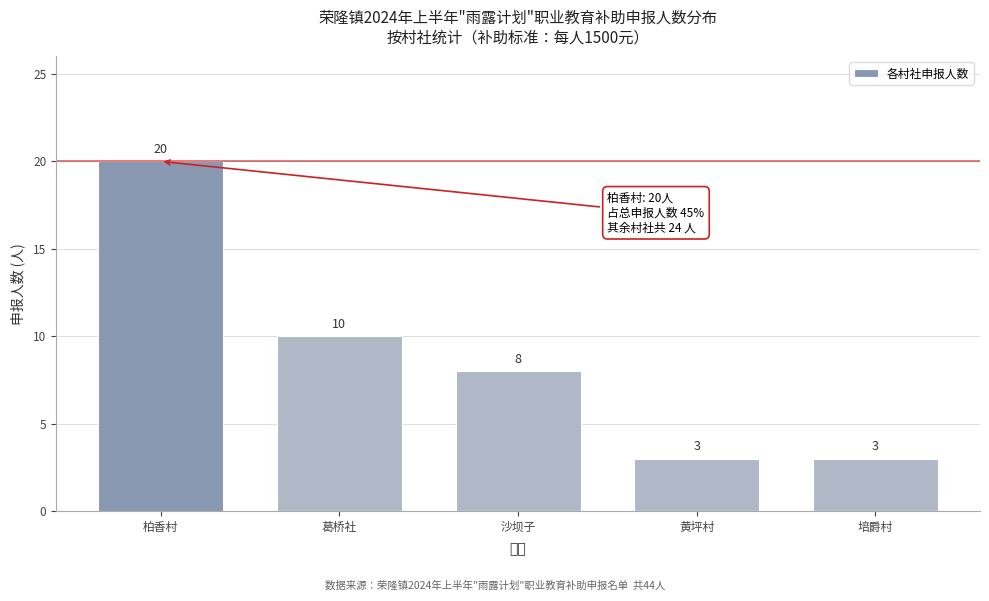

Reading right to left, transcribe all the data shown in this chart.

3	3	8	10	20